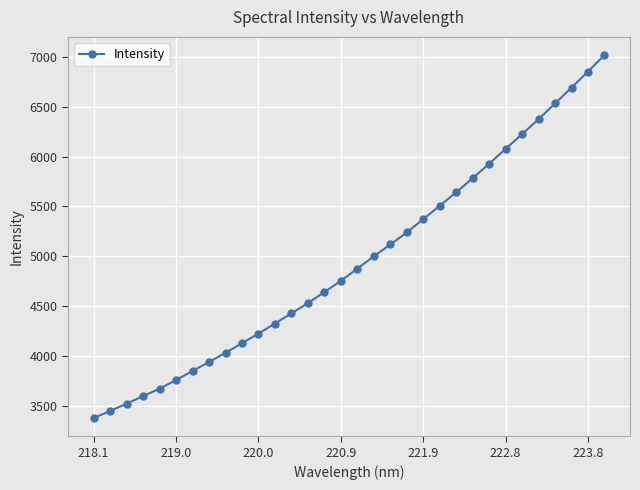

What is the difference between the maximum and second lowest values?

3571.7